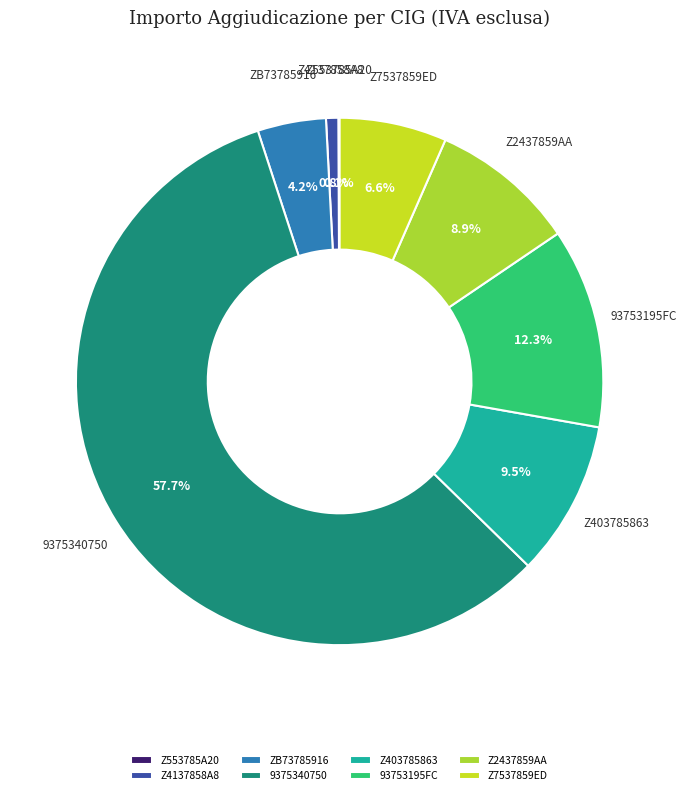

To the nearest percent, what percentage of the pie is ZB73785916?

4%